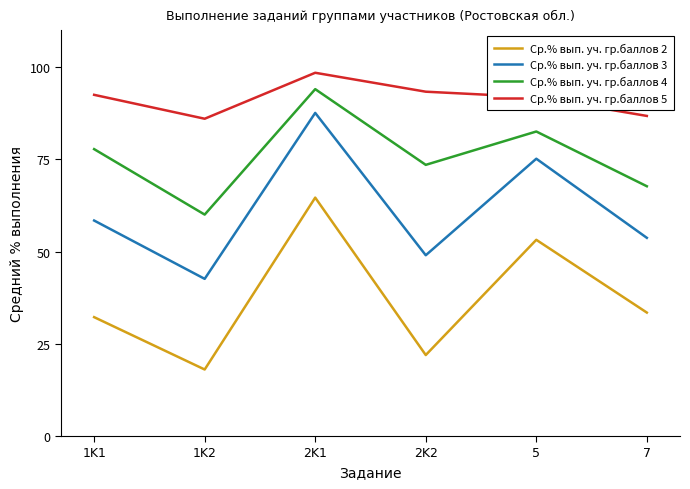

Rank the series by their average value, from lowest to highest.

Ср.% вып. уч. гр.баллов 2, Ср.% вып. уч. гр.баллов 3, Ср.% вып. уч. гр.баллов 4, Ср.% вып. уч. гр.баллов 5